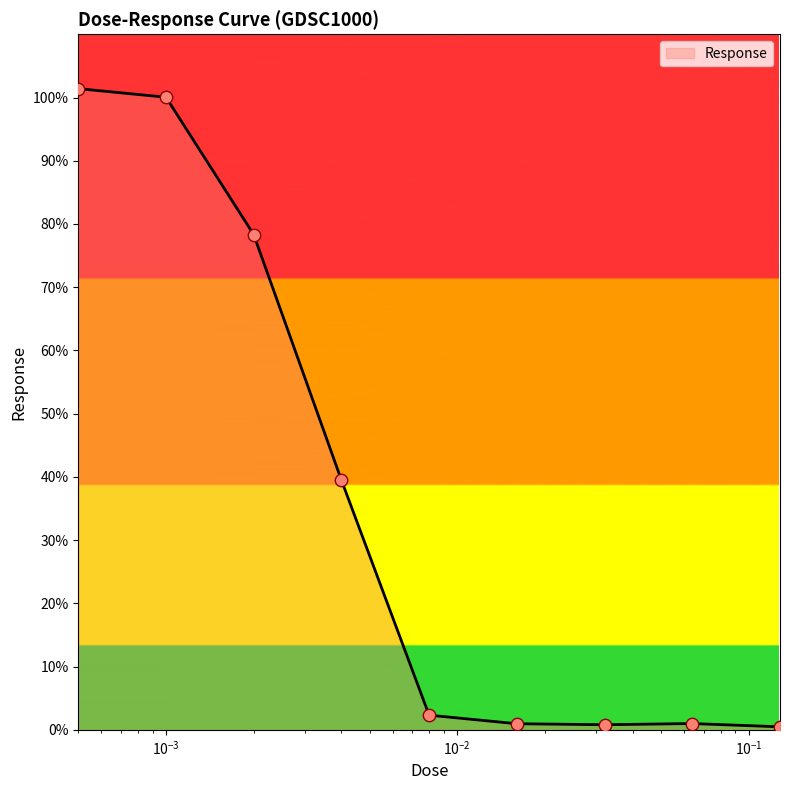

What is the greatest value displayed?

101.4